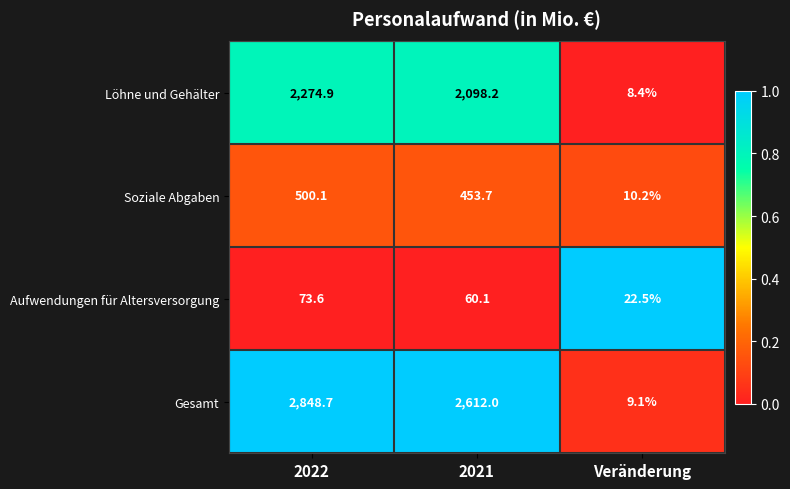

Which series changed the most between 2021 and Veränderung?

Gesamt